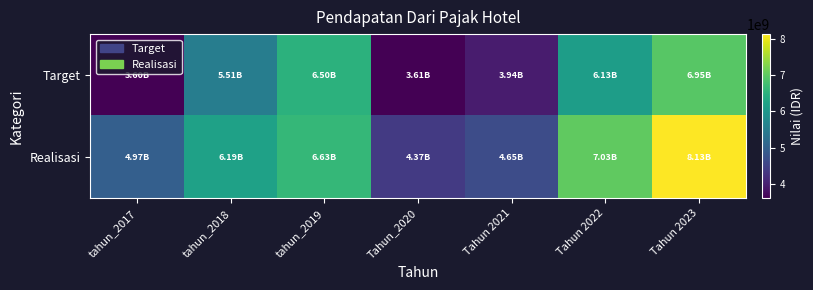

How many data points does each series have?

7